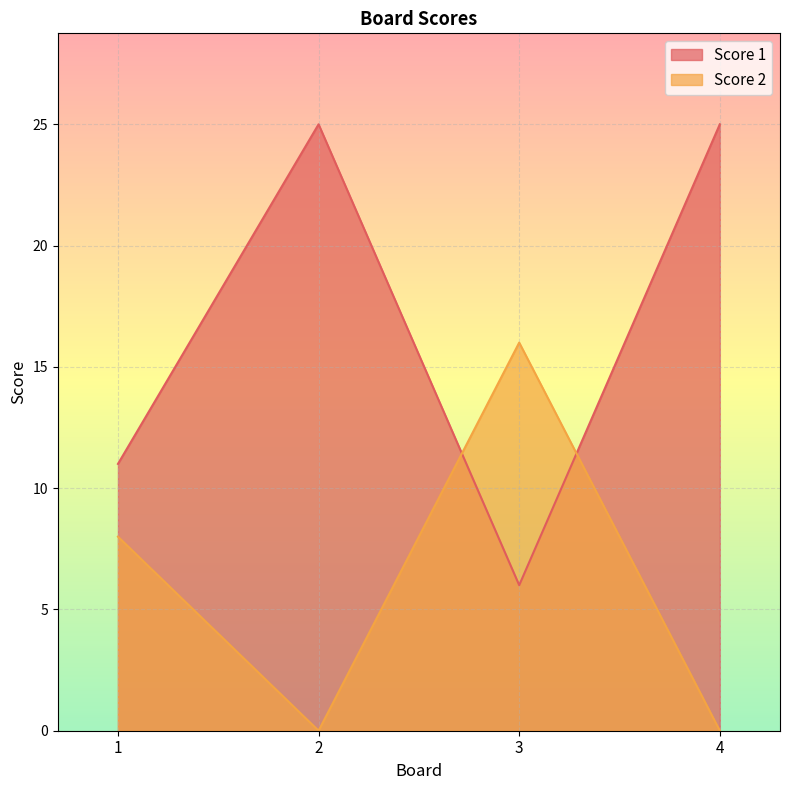

Count the number of data series in this chart.

2